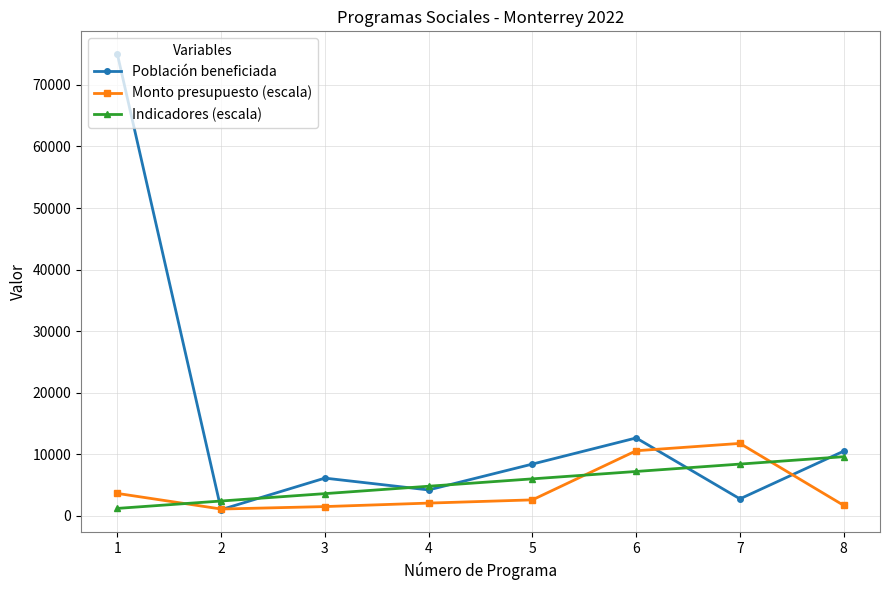

True or false: Monto presupuesto (escala) and Indicadores (escala) cross at least once.

True